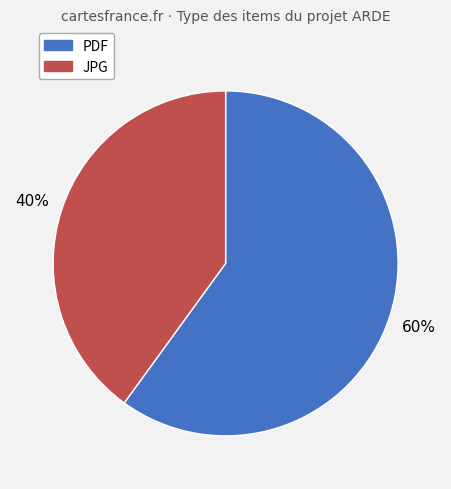

Do JPG and PDF together represent more than half of the pie?

Yes